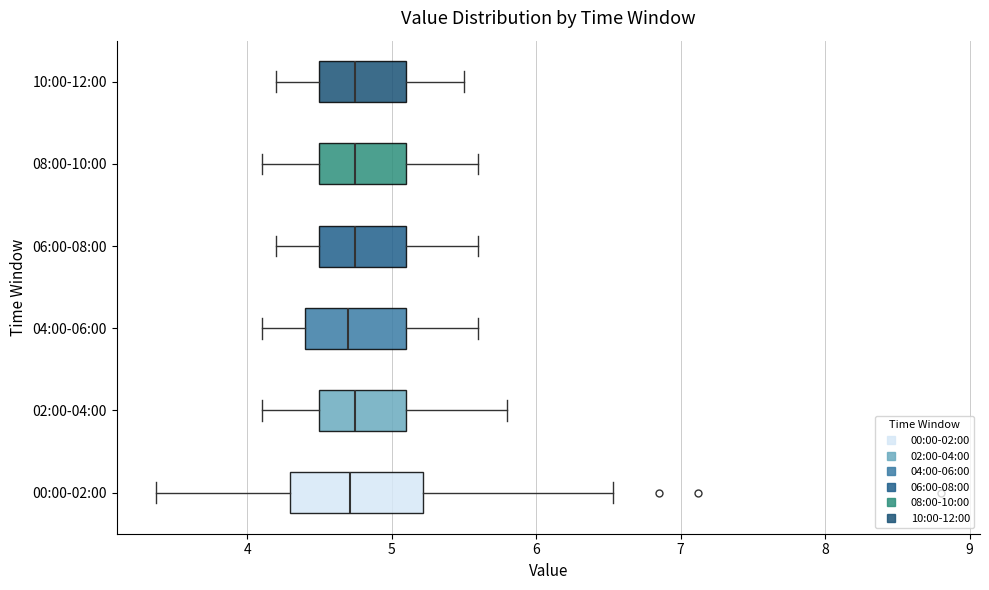

Comparing the boxes themselves (not the whiskers), which one is the widest?

00:00-02:00